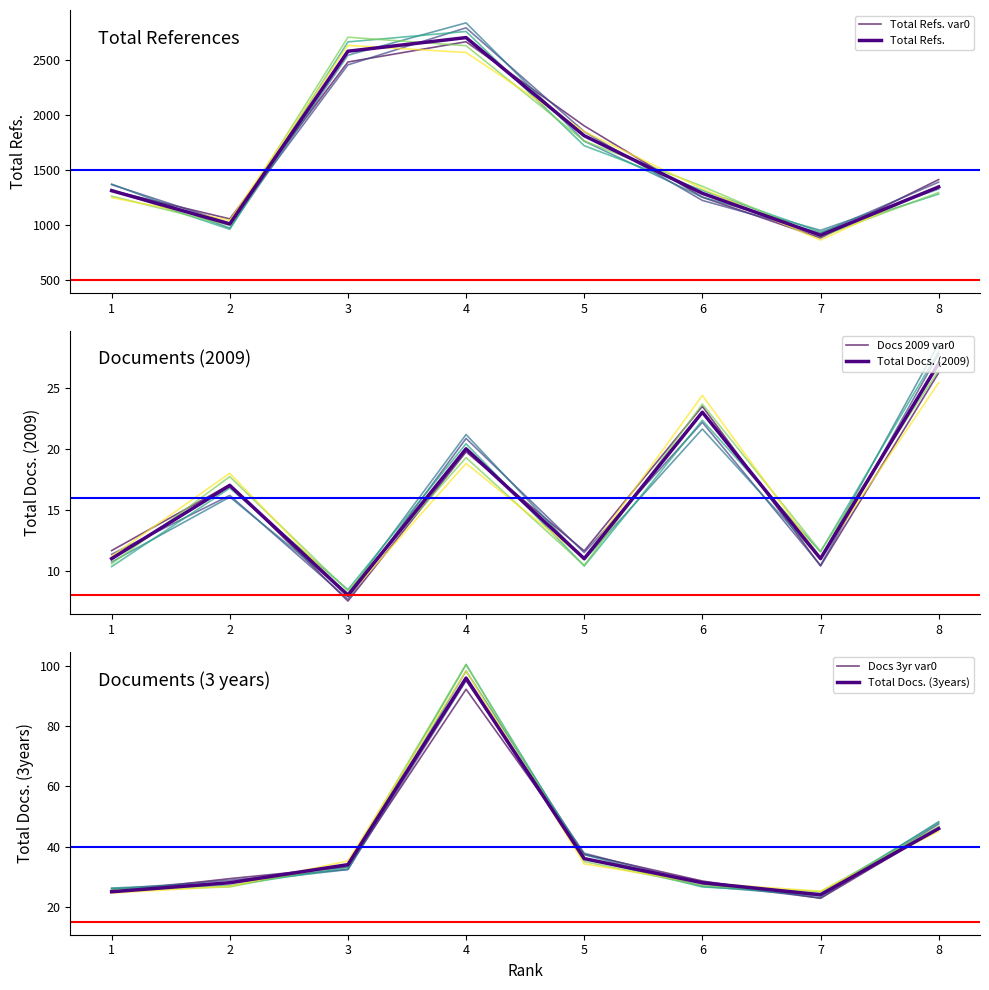

True or false: Total Docs. (3years) has a value of 14.7 at 4.

False